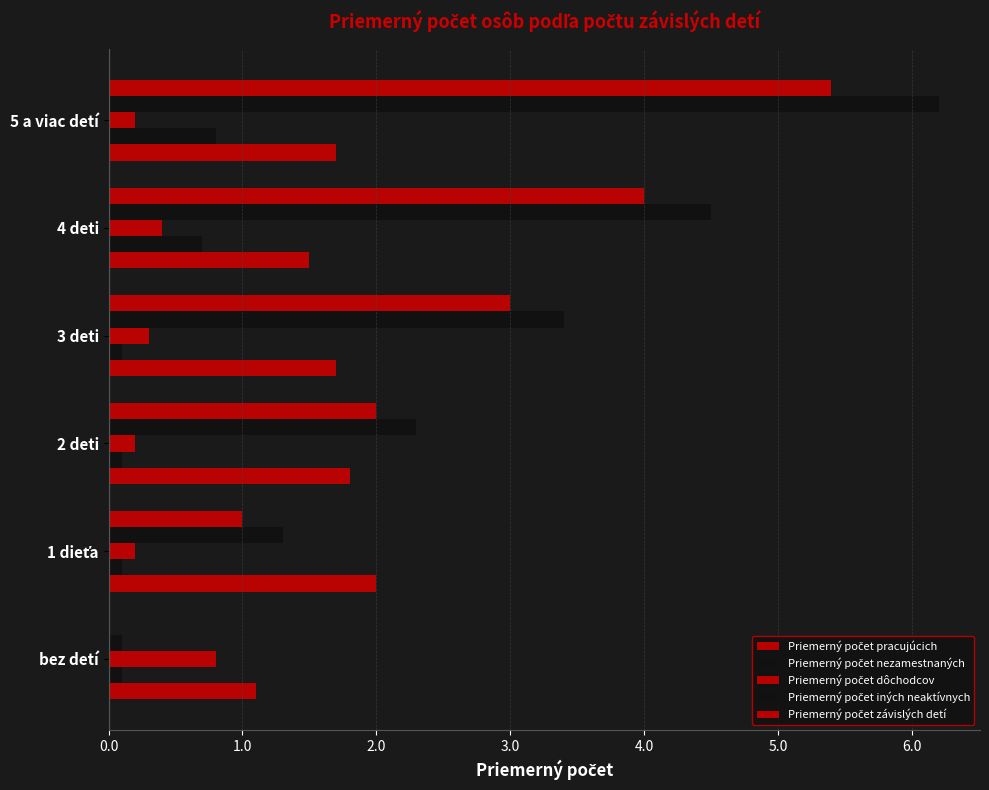

Count the Priemerný počet nezamestnaných values in the range 0 to 1.

6